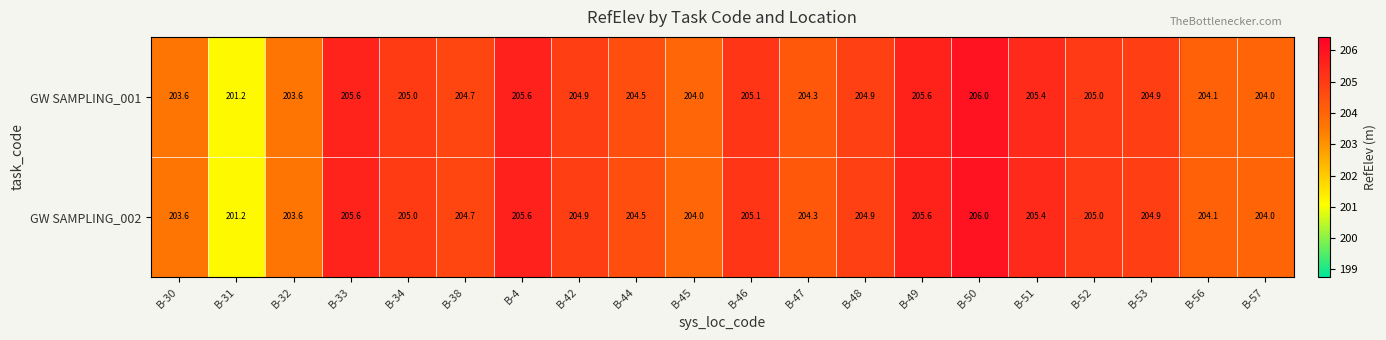

At which label does GW SAMPLING_001 first exceed 204?

B-33